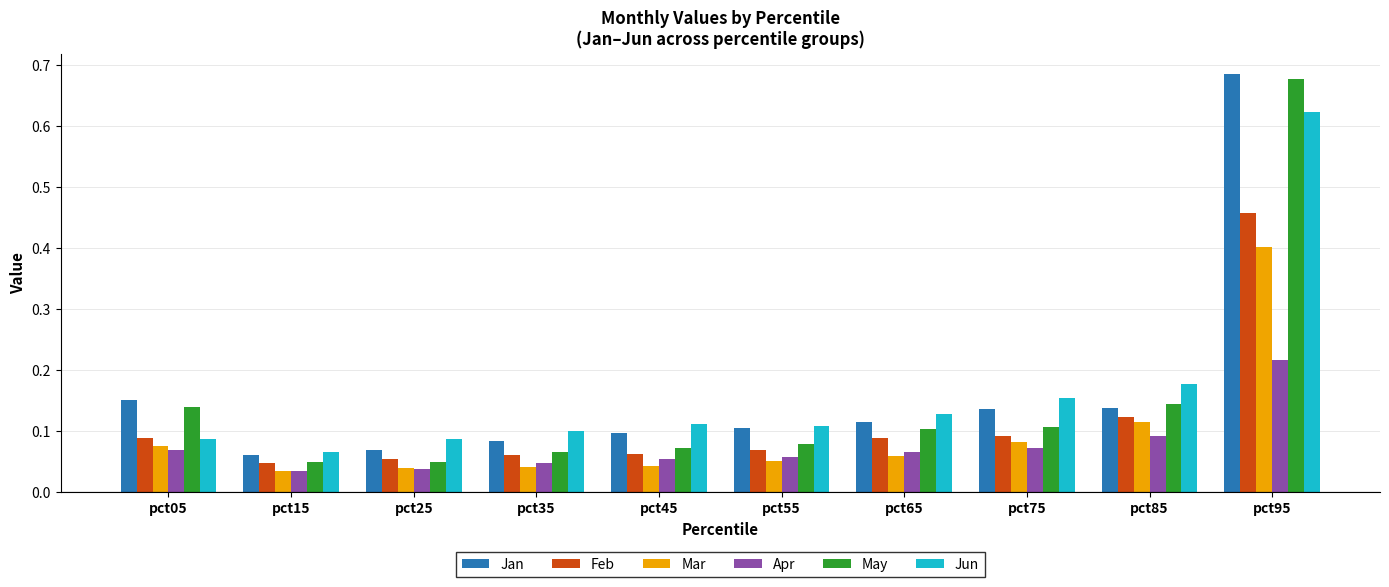

The value of Mar at pct55 is 0.1. True or false?

True